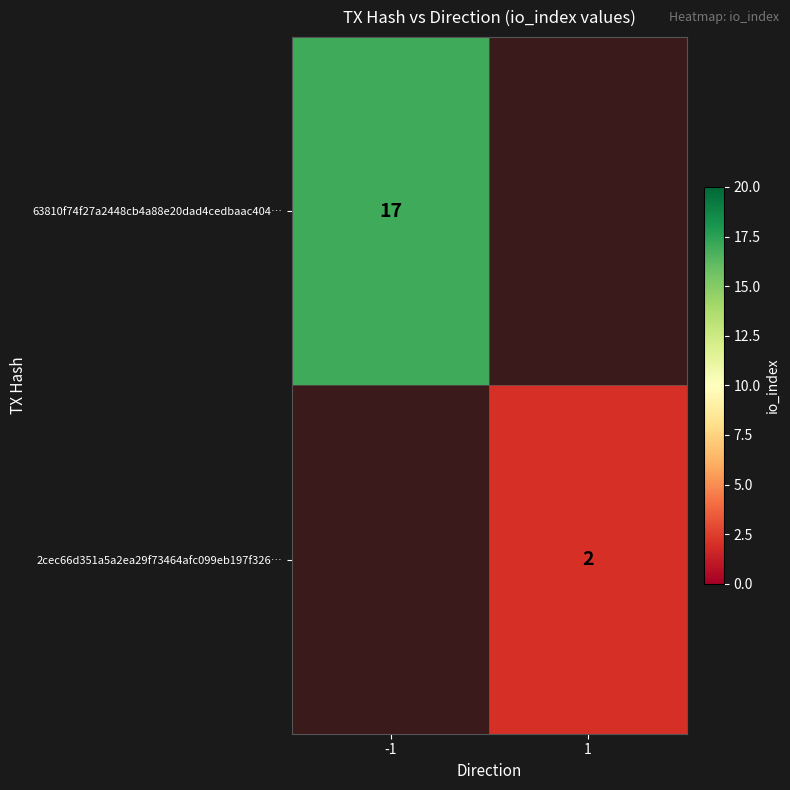

The value of 2cec66d351a5a2ea29f73464afc099eb197f326… at 1 is 4. True or false?

False